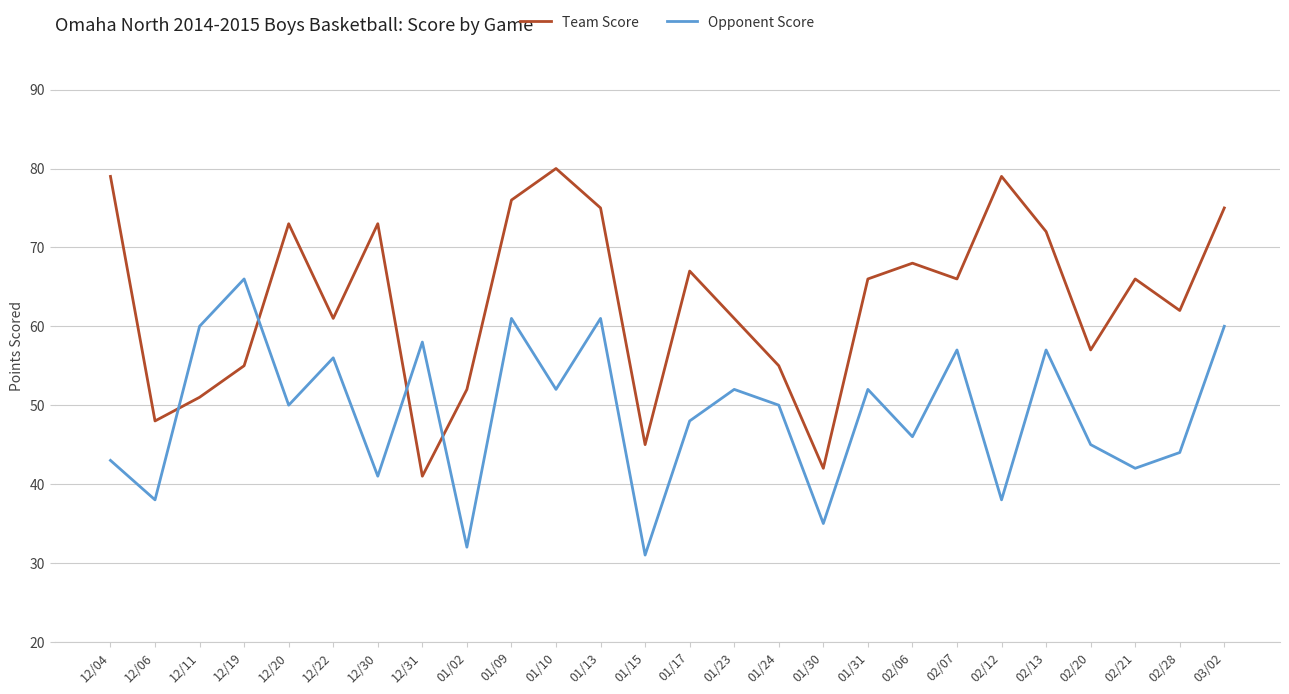

Between 12/06 and 12/19, which series saw the biggest shift?

Opponent Score